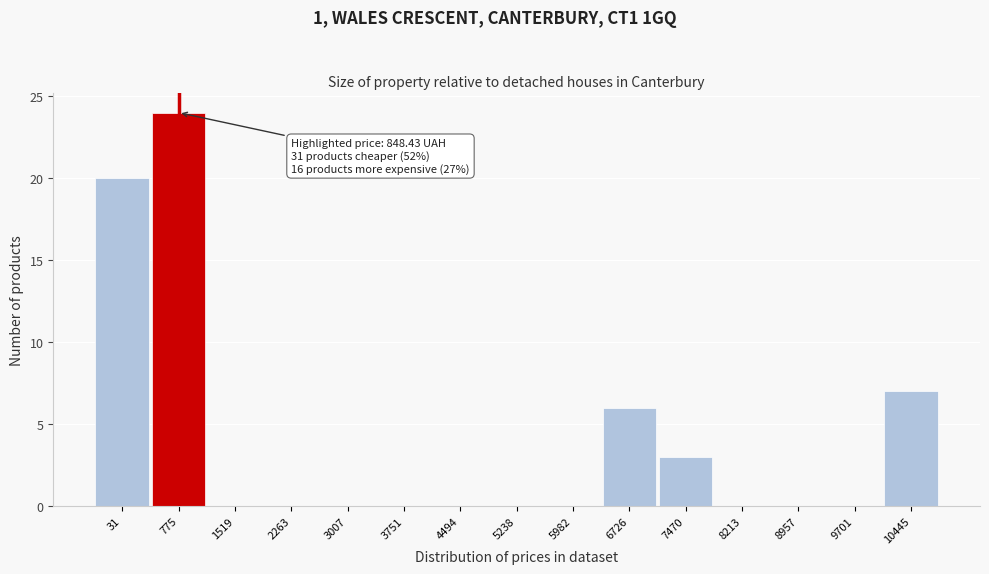

Reading left to right, extract all data points from this chart.

31=20	775=24	1519=0	2263=0	3007=0	3751=0	4494=0	5238=0	5982=0	6726=6	7470=3	8213=0	8957=0	9701=0	10445=7